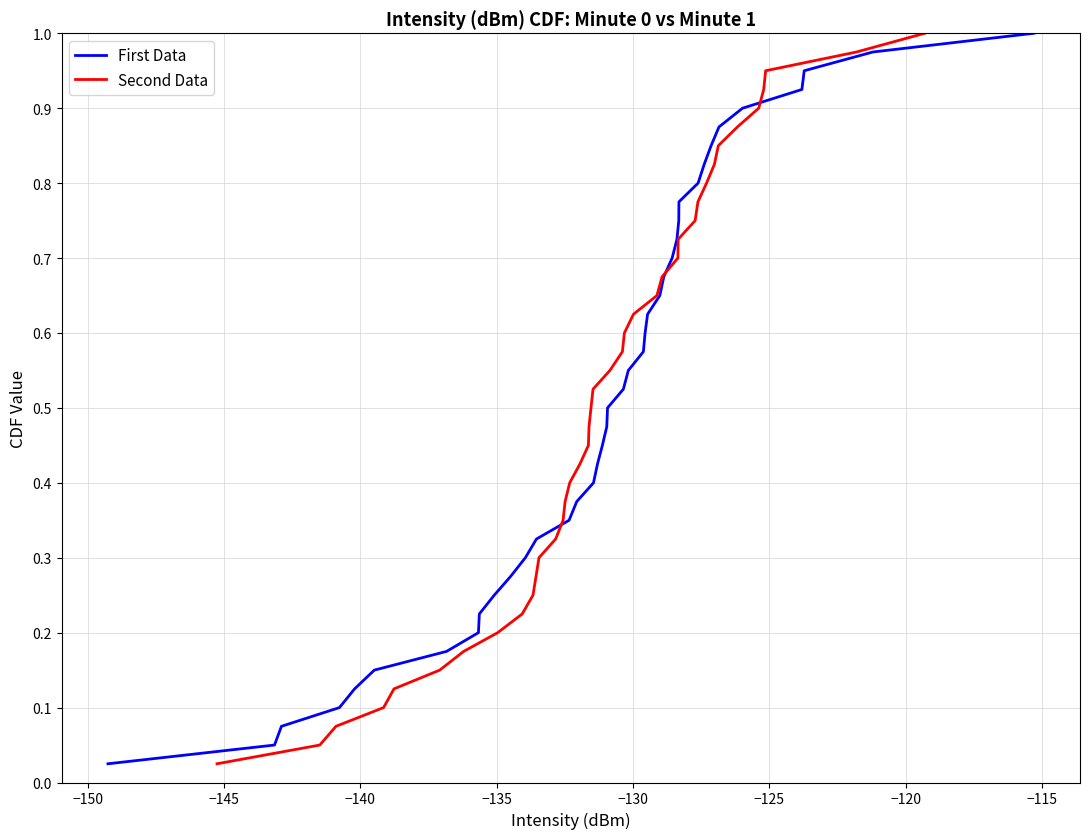

The Second Data series shows 1.0 at 25. True or false?

False